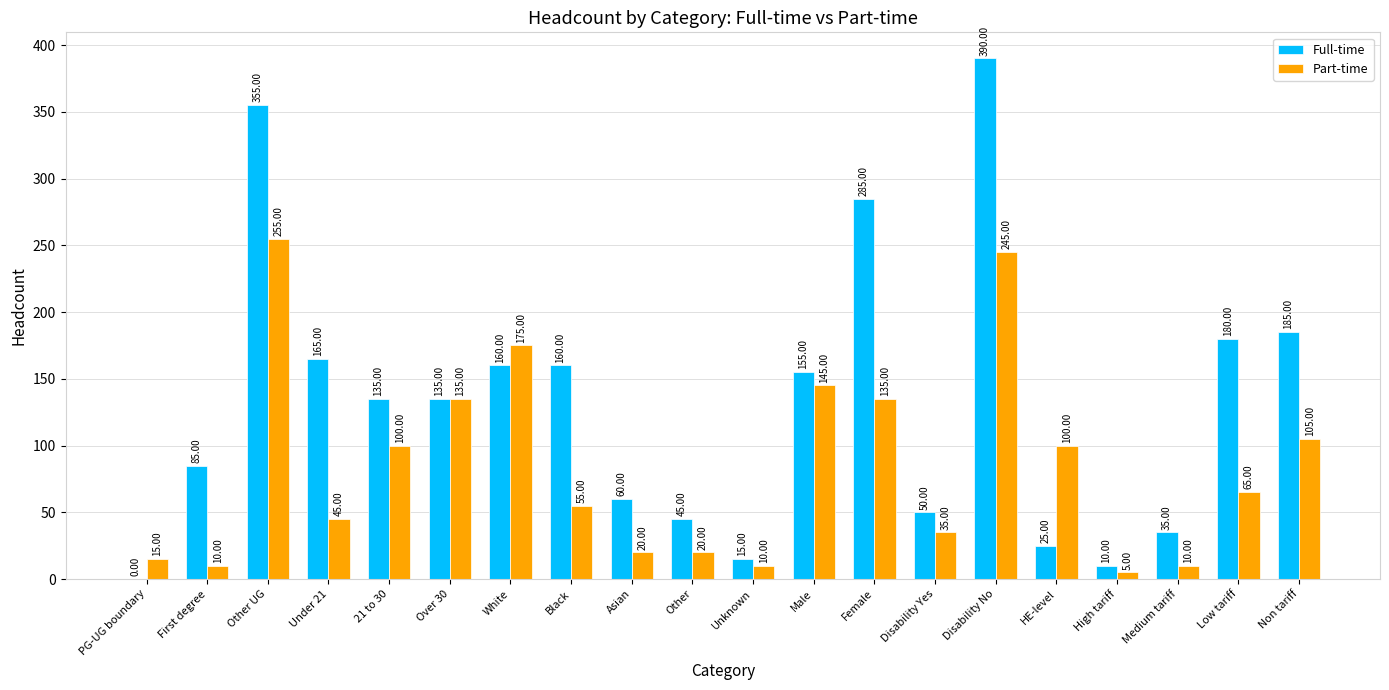

The Full-time series shows 12 at Medium tariff. True or false?

False